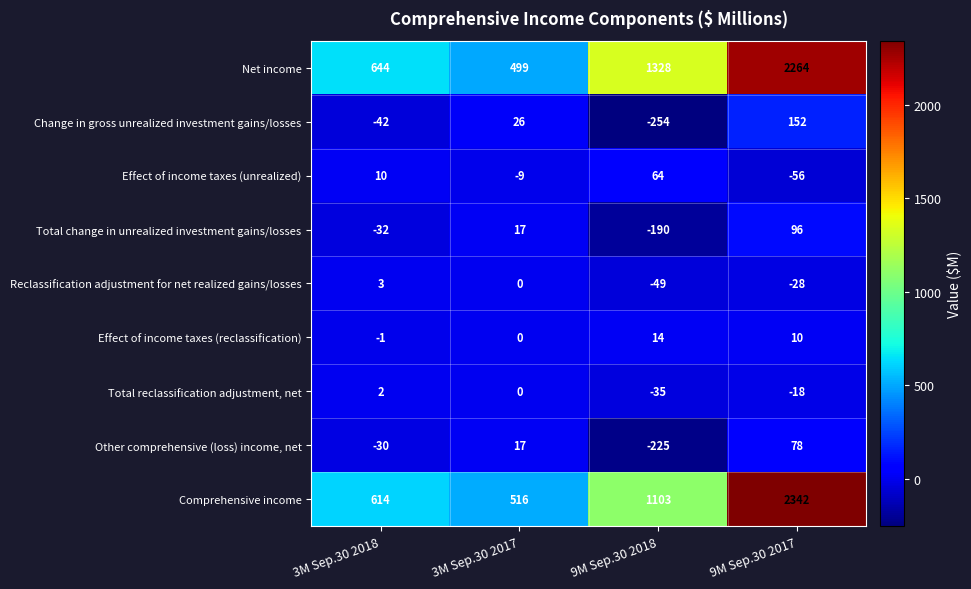

What is the total value across all series at 9M Sep.30 2017?

4840